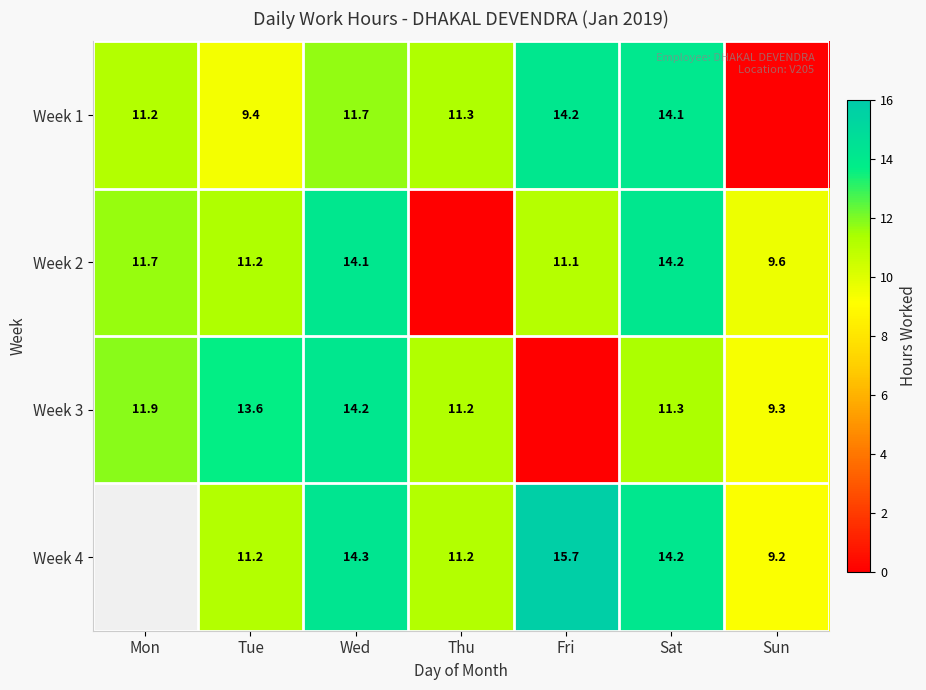

At which label does Week 2 first exceed 11?

Mon